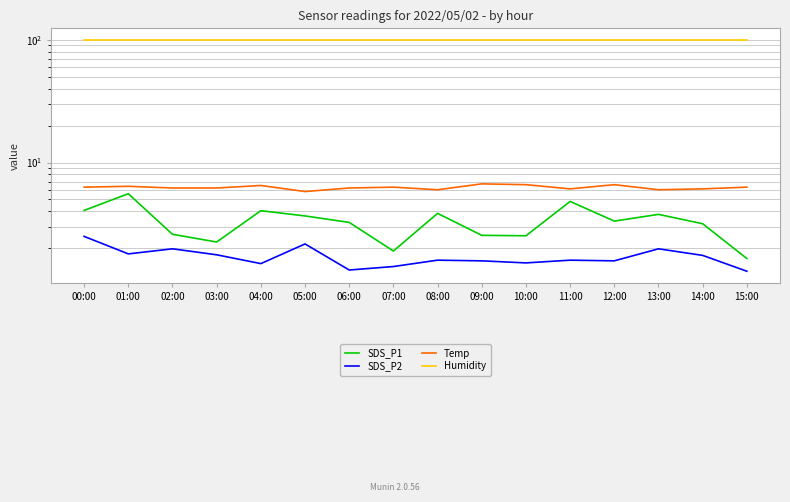

What are all the series names shown in the legend?

SDS_P1, SDS_P2, Temp, Humidity